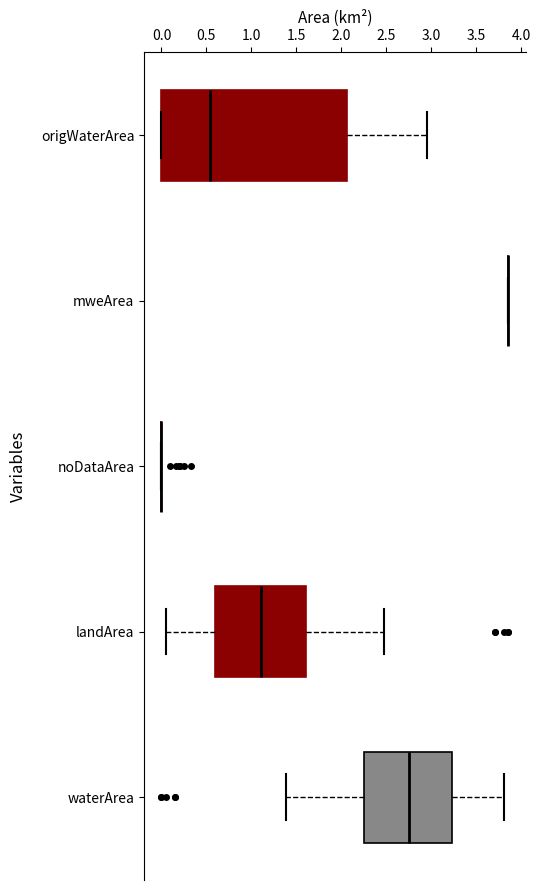

Reading bottom to top, transcribe this box plot: for each box, give where its median line is, the range the box spans, and where its two whiskers end, as read against the x-axis. The values are not printed on the chart, so give them approximately, as read against the axis.

waterArea: median 2.75, box 2.25 to 3.25, whiskers 1.40 to 3.80
landArea: median 1.10, box 0.60 to 1.60, whiskers 0.05 to 2.50
noDataArea: box collapsed to a line at 0.00, whiskers 0.00 to 0.00
mweArea: box collapsed to a line at 3.85, whiskers 3.85 to 3.85
origWaterArea: median 0.55, box 0.00 to 2.05, whiskers 0.00 to 2.95